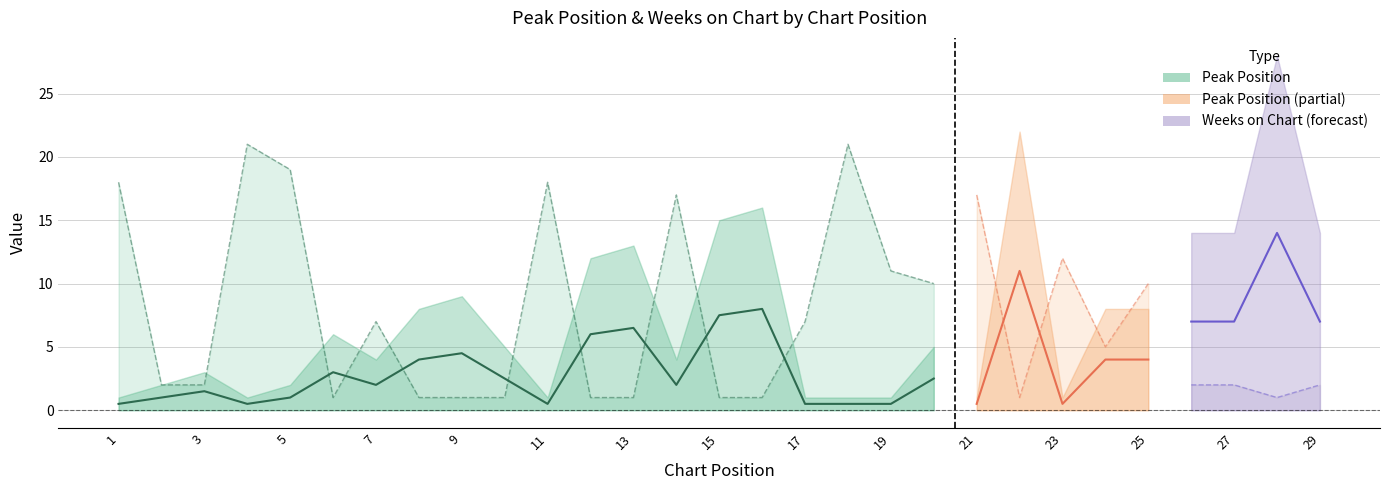

How many interior local peaks (higher than both neighbors) does the data have?

5